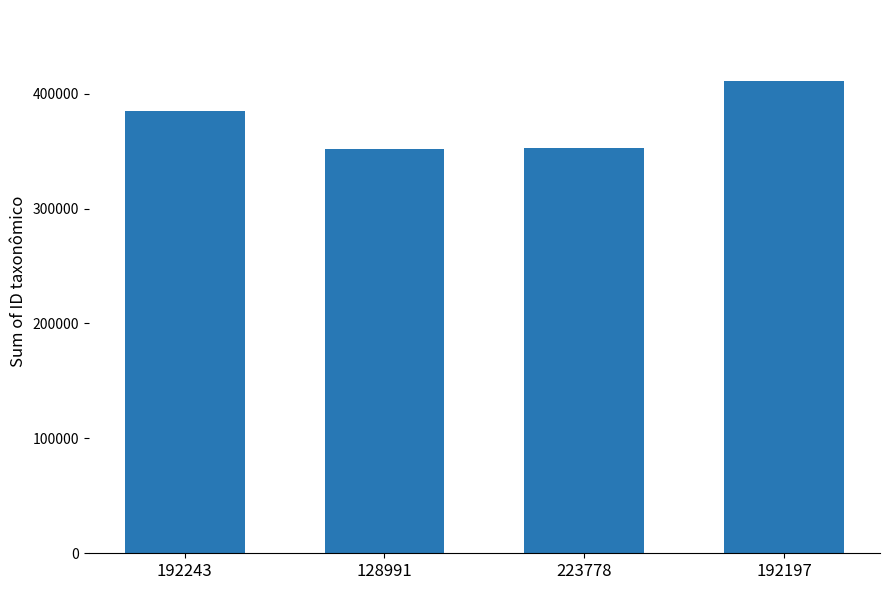

What is the sum of the values at 223778 and 192197?

763908